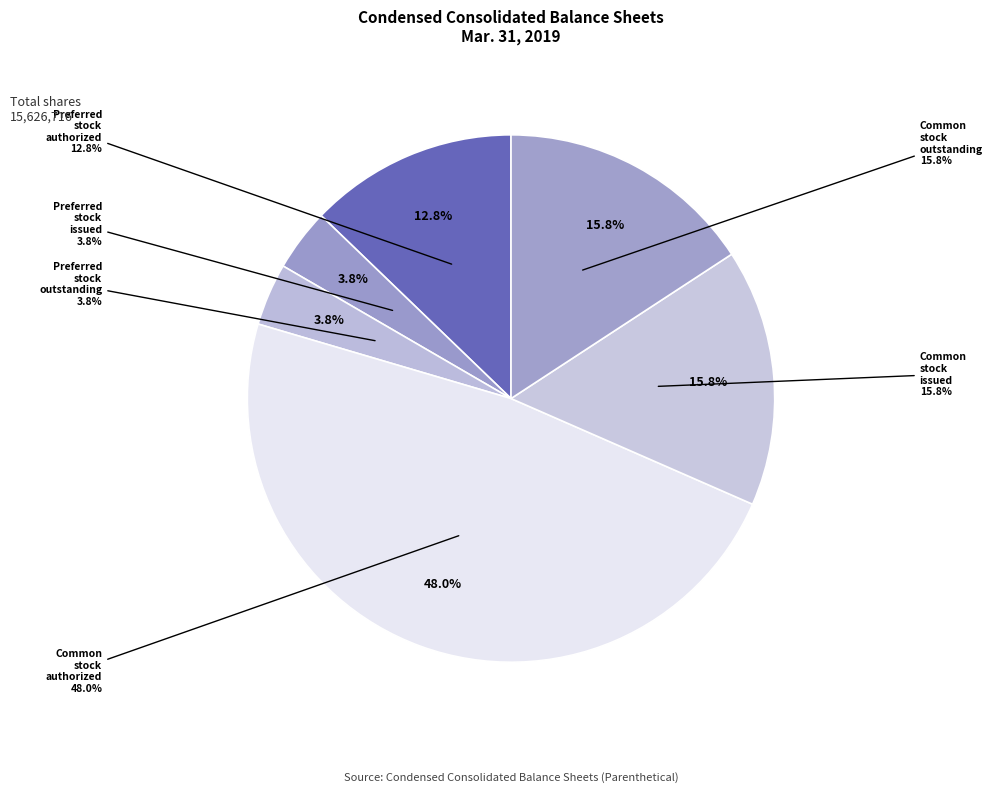

Is Common stock, authorized the majority of the pie?

No